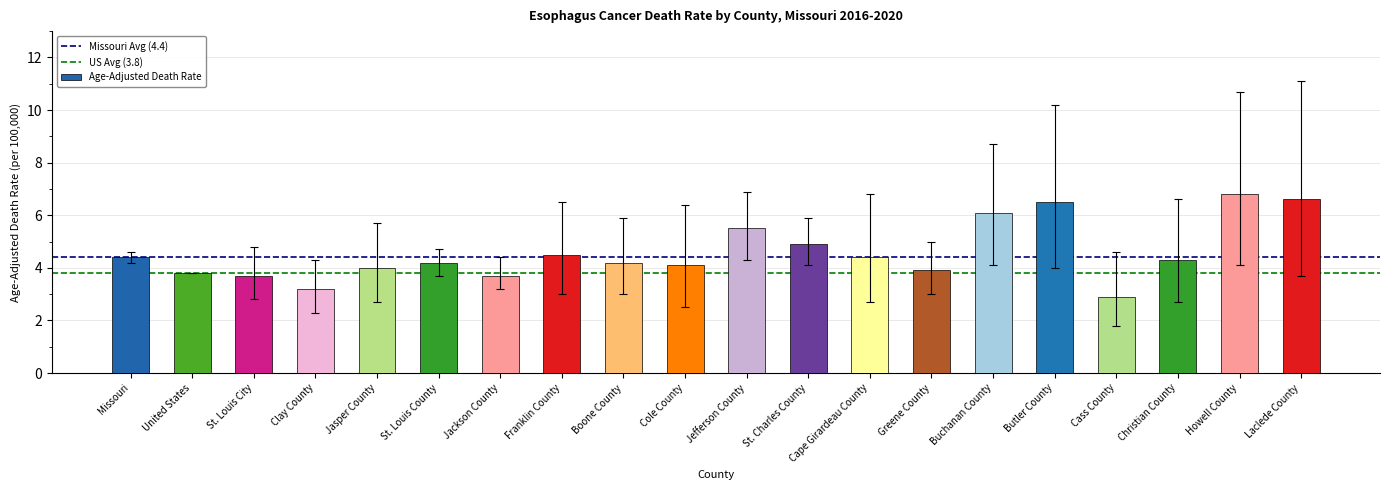

What is the difference between the values at Boone County and Christian County?

0.1